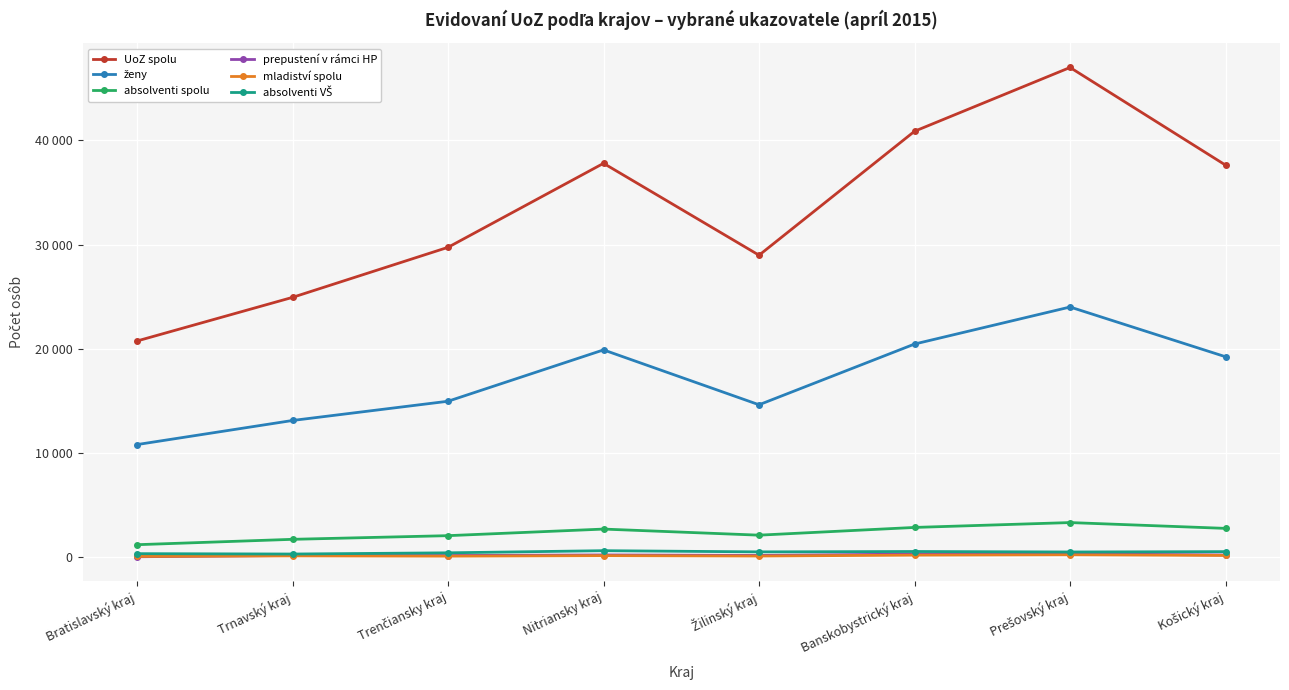

What is the value of the absolventi spolu point at the 2nd from the left?

1703